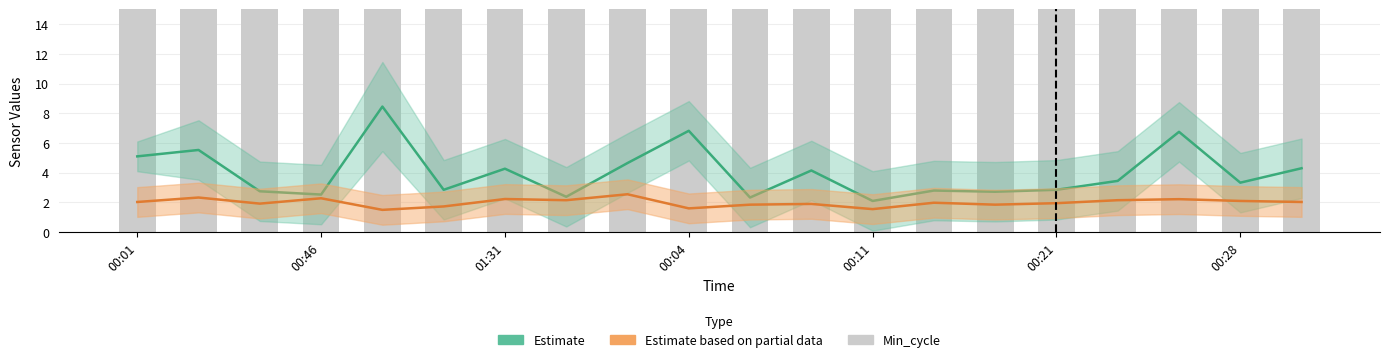

Reading right to left, extract all data points from this chart.

SDS_P1 (Estimate): 4.3	3.3	6.8	3.5	2.9	2.7	2.8	2.1	4.2	2.3	6.8	4.7	2.4	4.3	2.9	8.4	2.5	2.8	5.5	5.1
SDS_P2 (Partial Estimate): 2.0	2.1	2.2	2.1	1.9	1.9	2.0	1.6	1.9	1.9	1.6	2.5	2.1	2.2	1.7	1.5	2.3	1.9	2.3	2.0
Min_cycle: 28.0	28.0	28.0	28.0	28.0	28.0	28.0	28.0	28.0	28.0	28.0	28.0	28.0	28.0	28.0	28.0	28.0	28.0	28.0	28.0